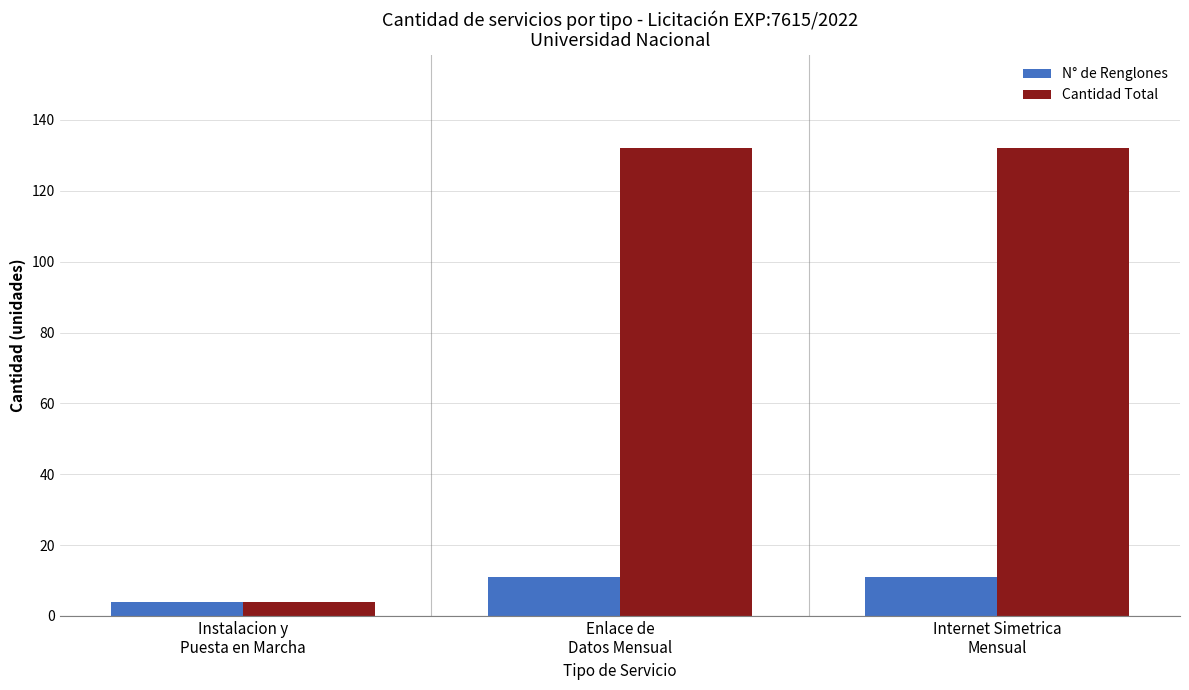

Rank the series by their maximum value, from highest to lowest.

Cantidad Total, N° de Renglones